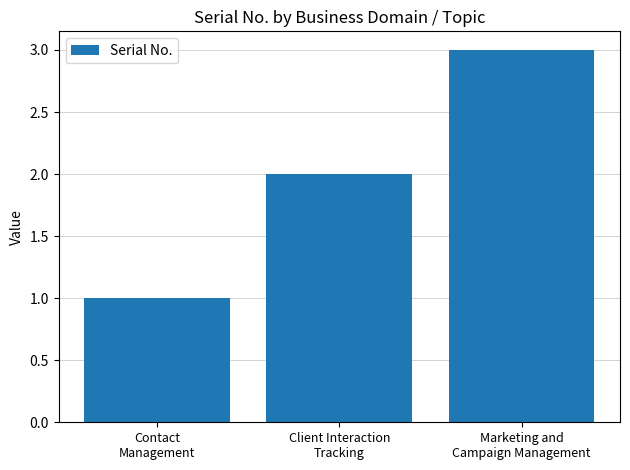

The chart shows a value of 3 at Marketing and
Campaign Management. True or false?

True